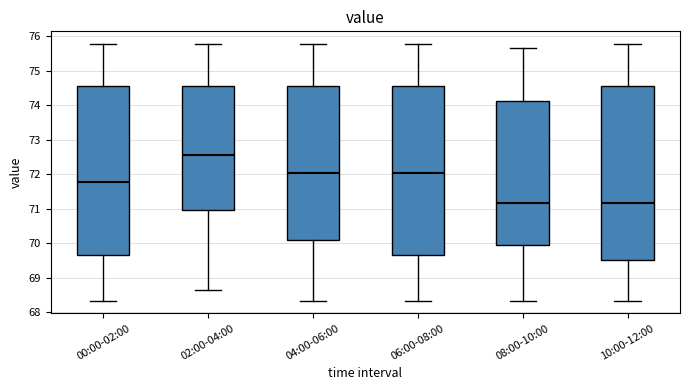

Which box is the tallest, from its lower edge to its upper edge?

10:00-12:00